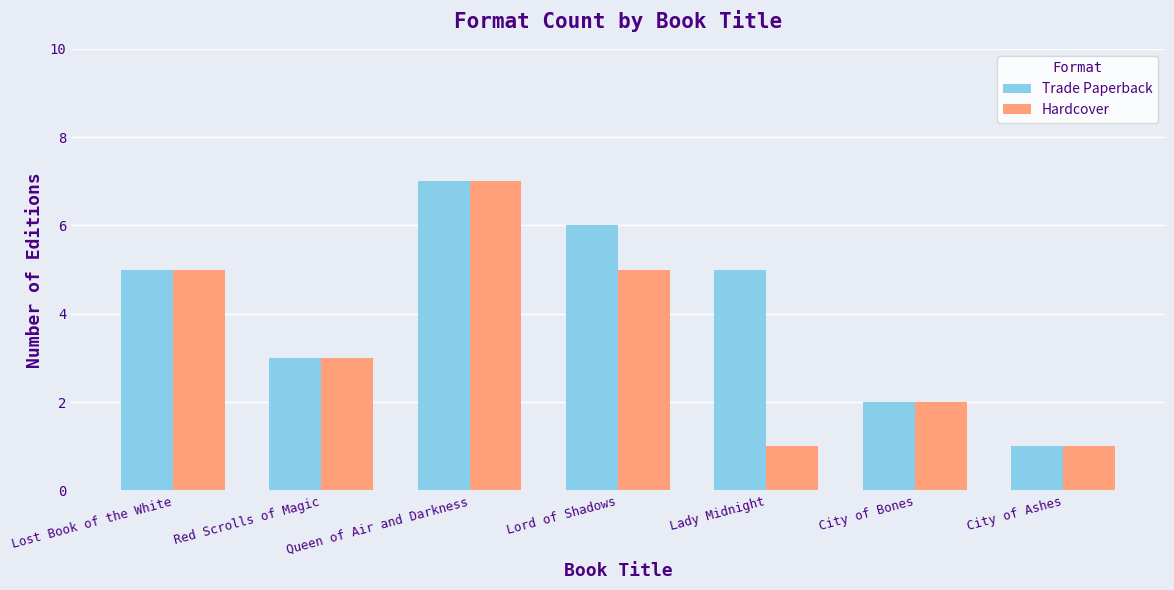

Rank the series at Lady Midnight from lowest to highest value.

Hardcover, Trade Paperback